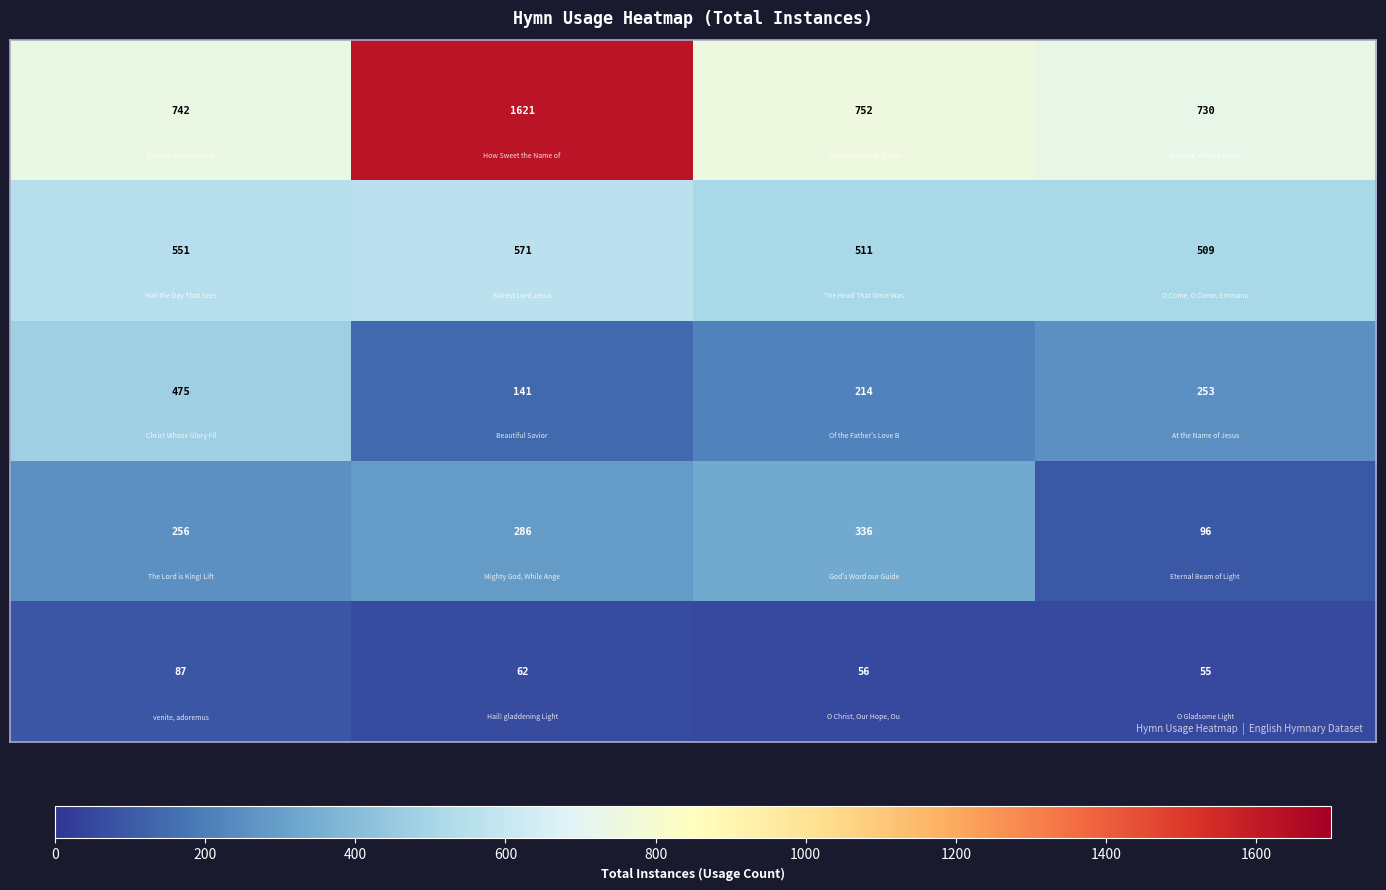

What is the maximum value shown in the chart?

1621